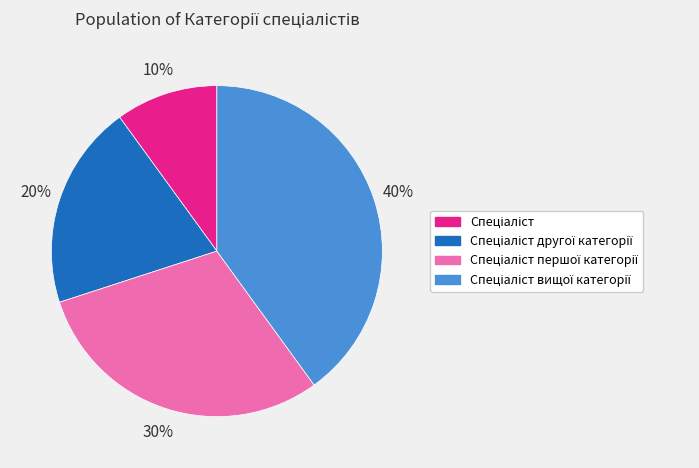

Does any single category account for the majority?

No